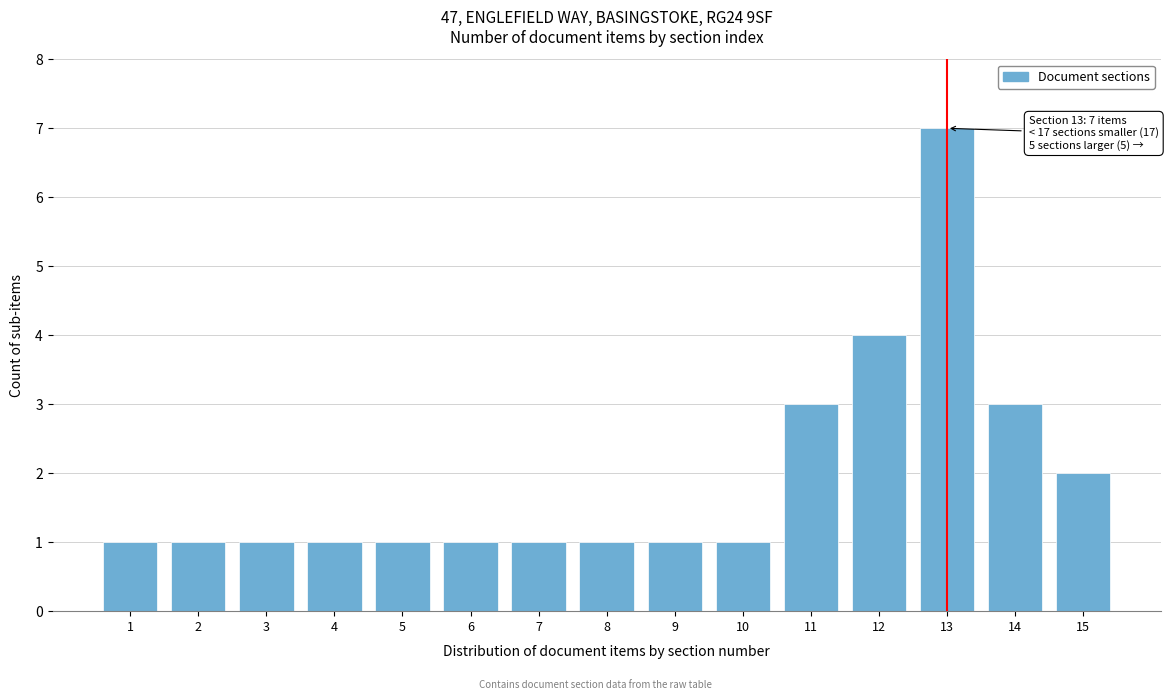

Reading left to right, what are all the values shown in this chart?

1	1	1	1	1	1	1	1	1	1	3	4	7	3	2